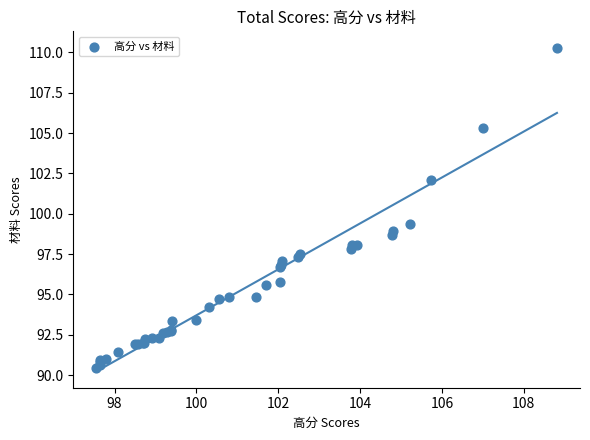

What Y value in the scatter plot is closest to 100?

99.4